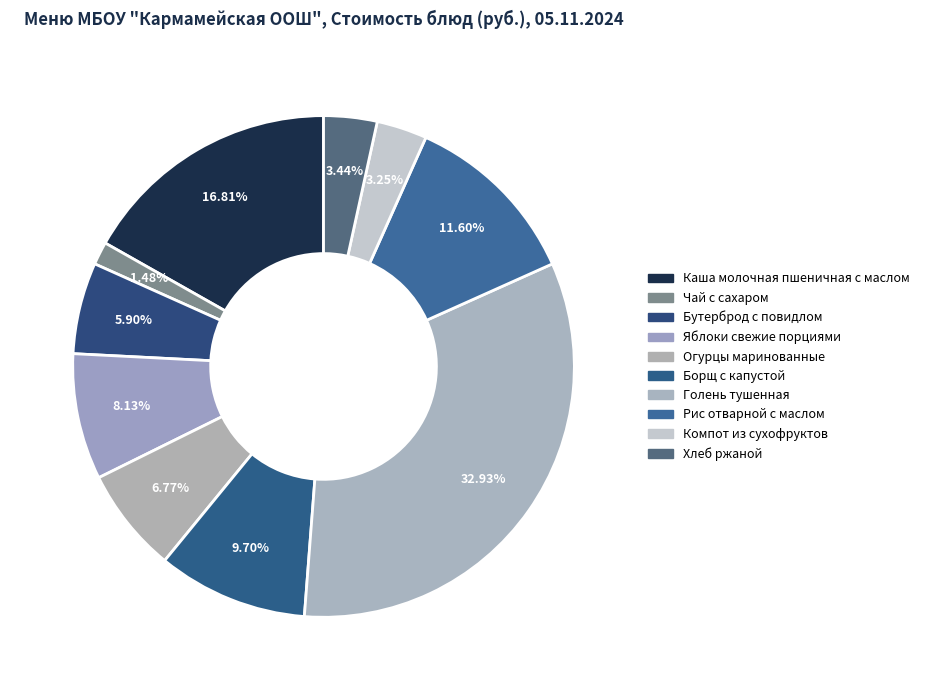

Is there any slice that represents more than half of the pie?

No